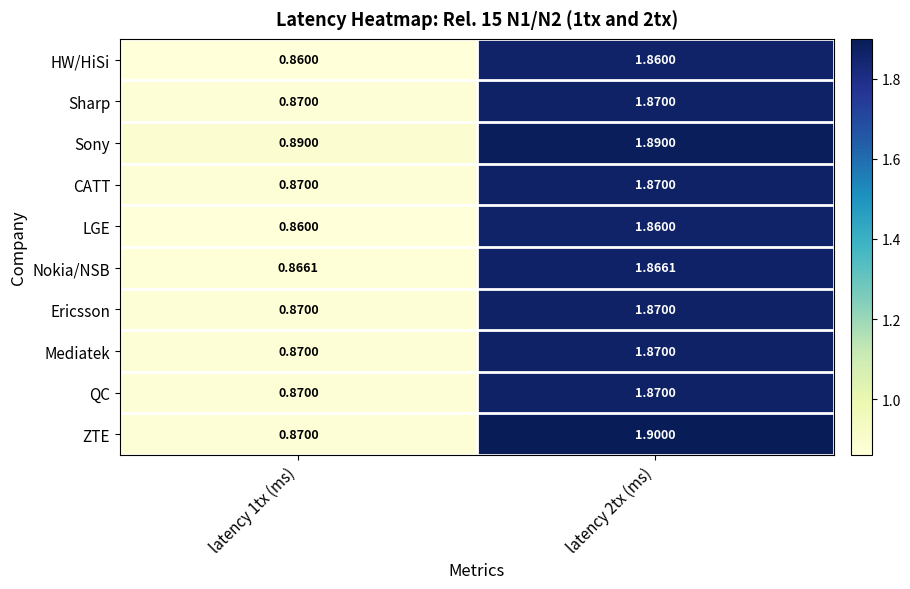

Is the value of Sony at latency 2tx (ms) greater than the value of LGE at latency 1tx (ms)?

Yes